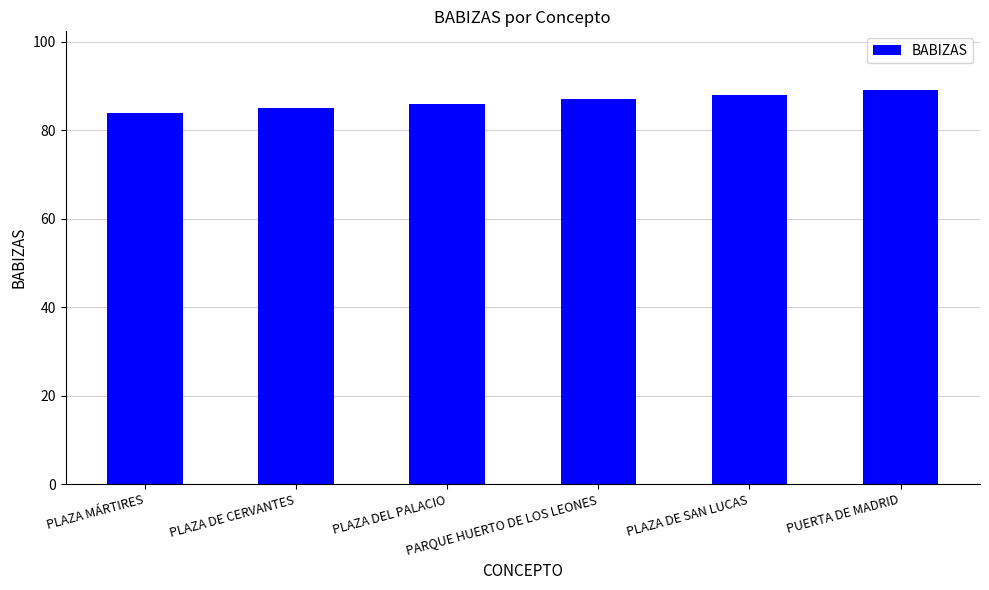

Count the values in the range 85 to 88.

4